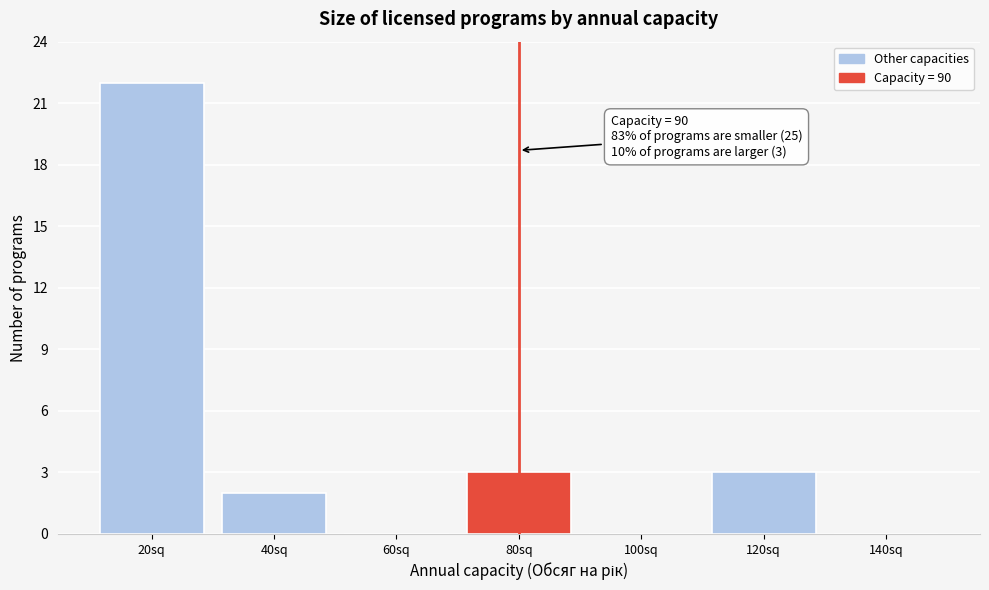

Reading left to right, transcribe all the data shown in this chart.

20sq=22	40sq=2	60sq=0	80sq=3	100sq=0	120sq=3	140sq=0